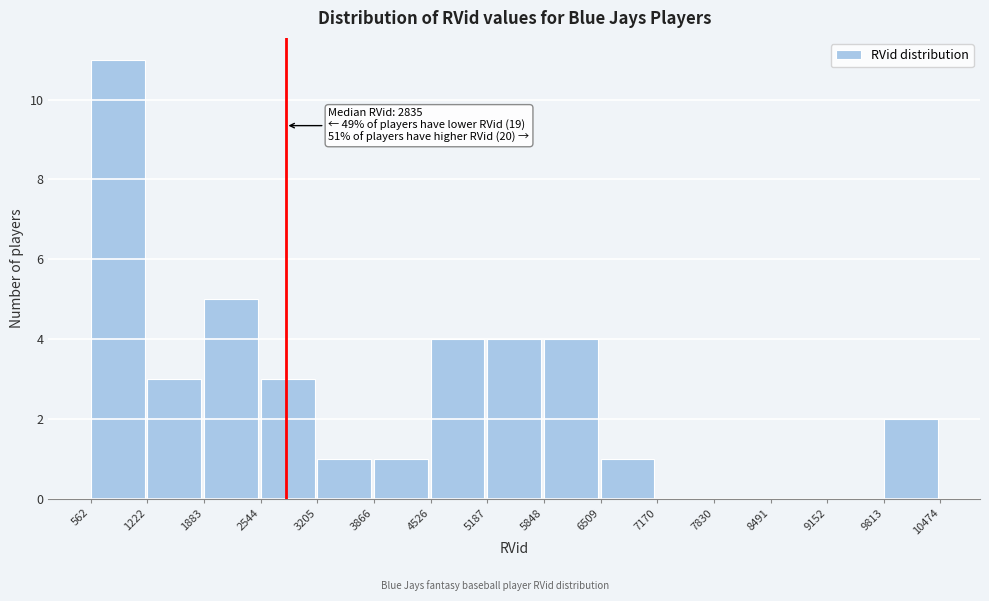

Over which range of the x-axis is the bar tallest?

562 to 1222